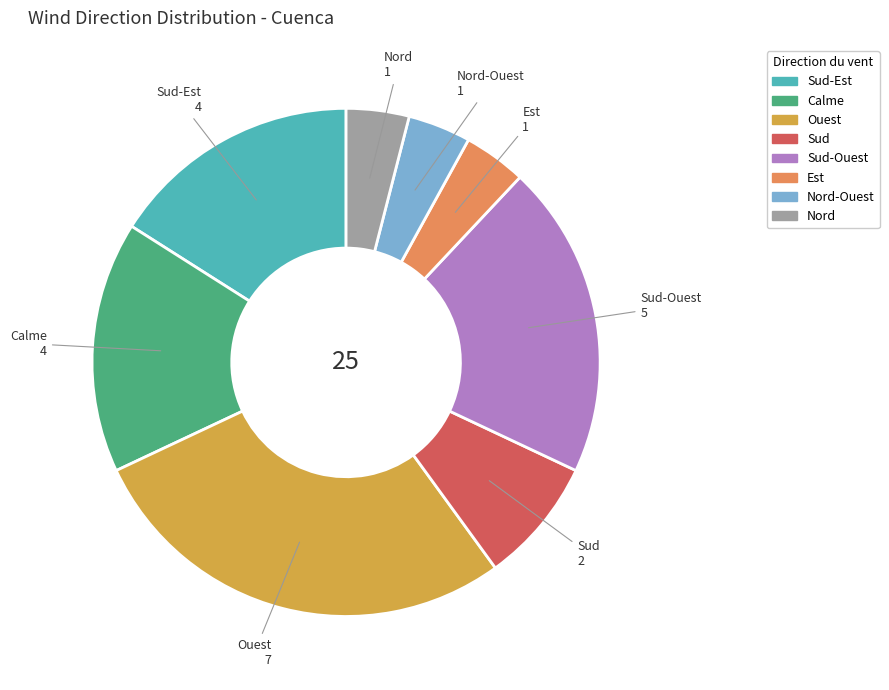

Between Sud and Nord, which is larger?

Sud